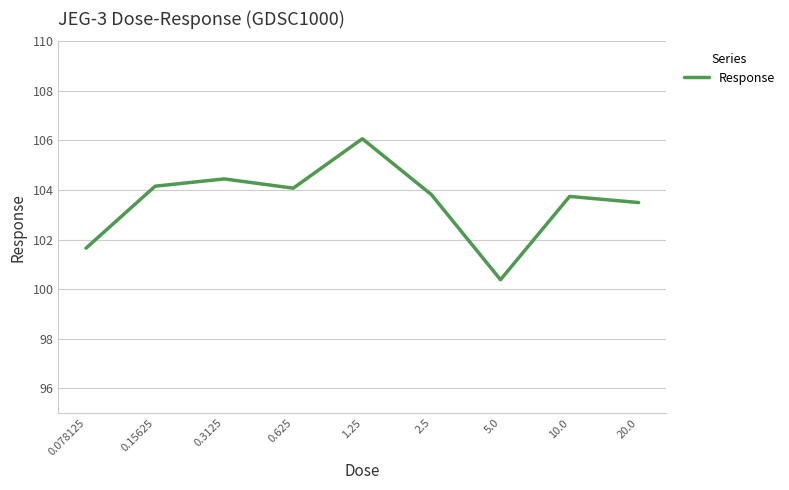

Does the chart have visible grid lines?

Yes